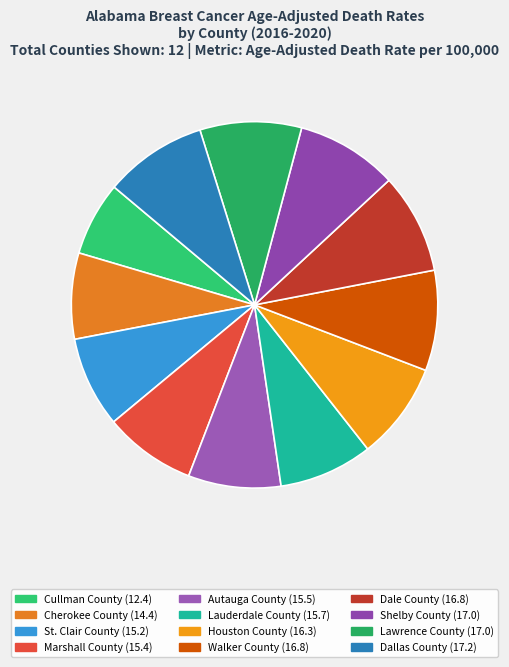

What is the ratio of the value at Walker County to the value at Marshall County?

1.1